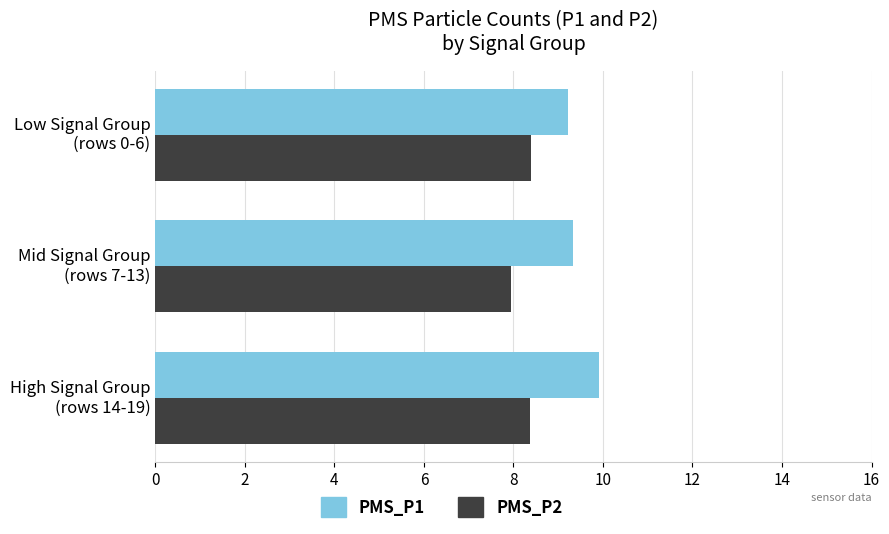

What is the difference between the maximum and minimum values in the PMS_P1 series?

0.7